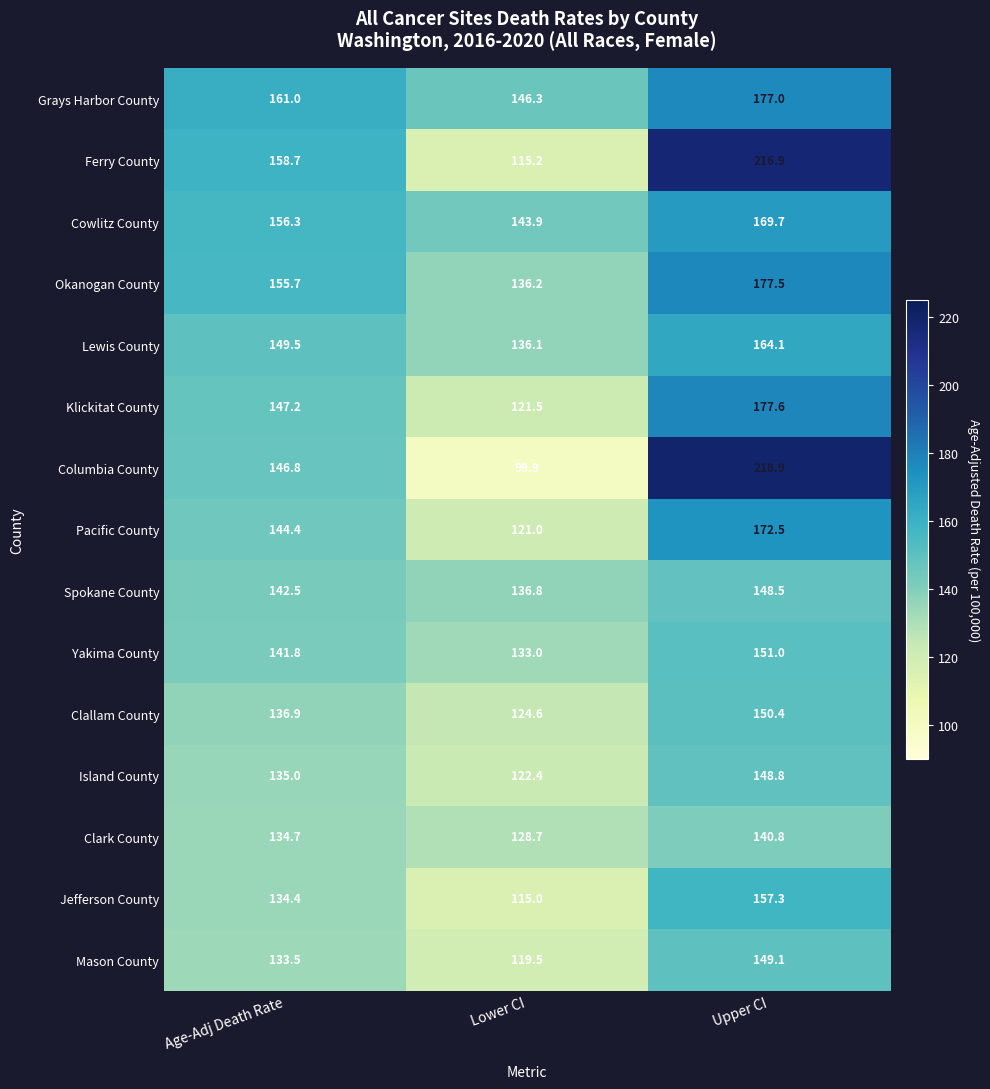

What is the difference between the maximum and second lowest values in the Klickitat County series?

30.4